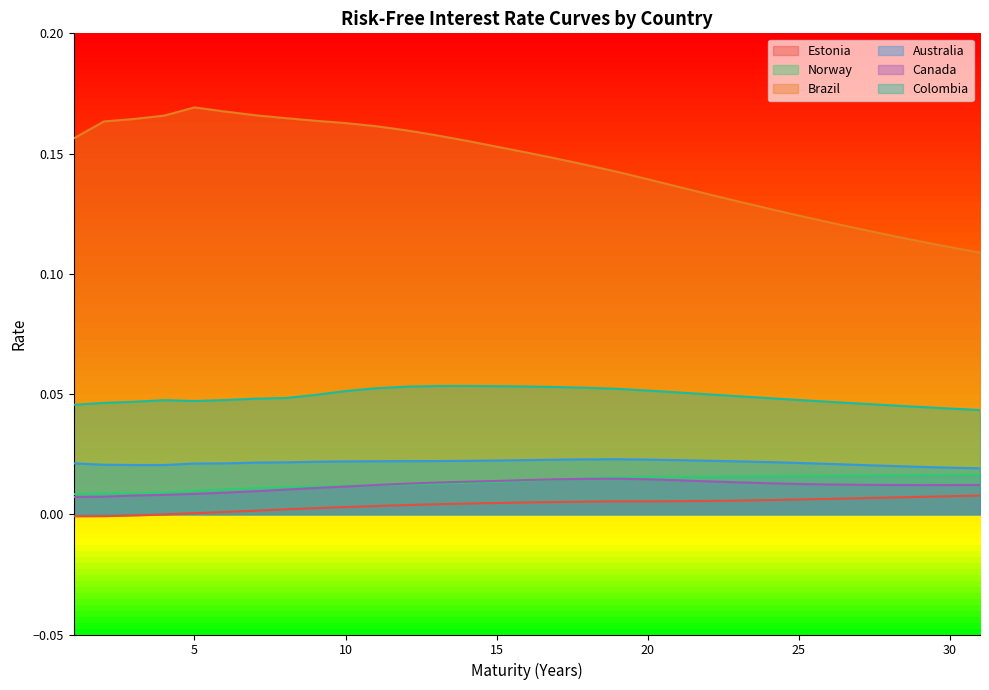

How many data points does each series have?

31